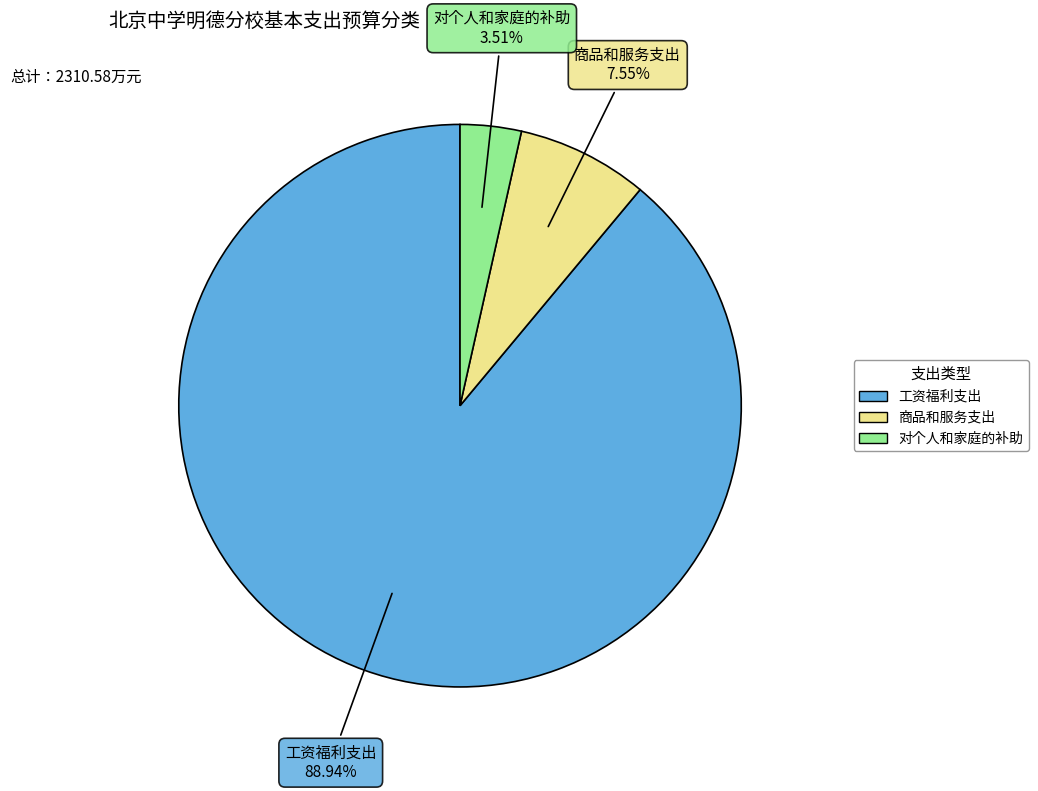

Is the sum of 对个人和家庭的补助 and 工资福利支出 greater than half?

Yes